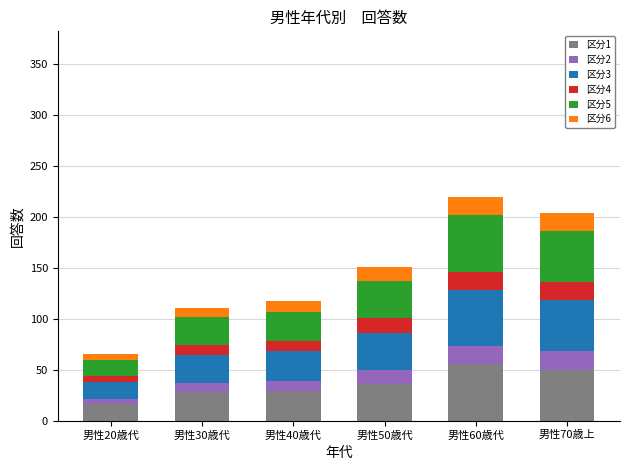

What is the difference between the maximum and minimum values in the 区分1 series?

39.5